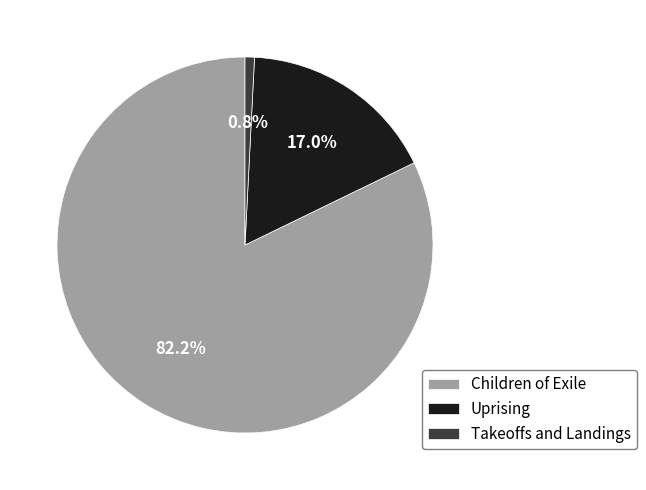

Does any single category account for the majority?

Yes